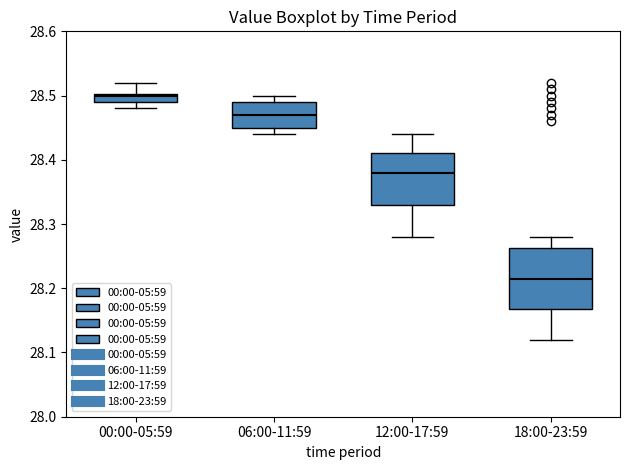

Which box's median line is the lowest?

18:00-23:59